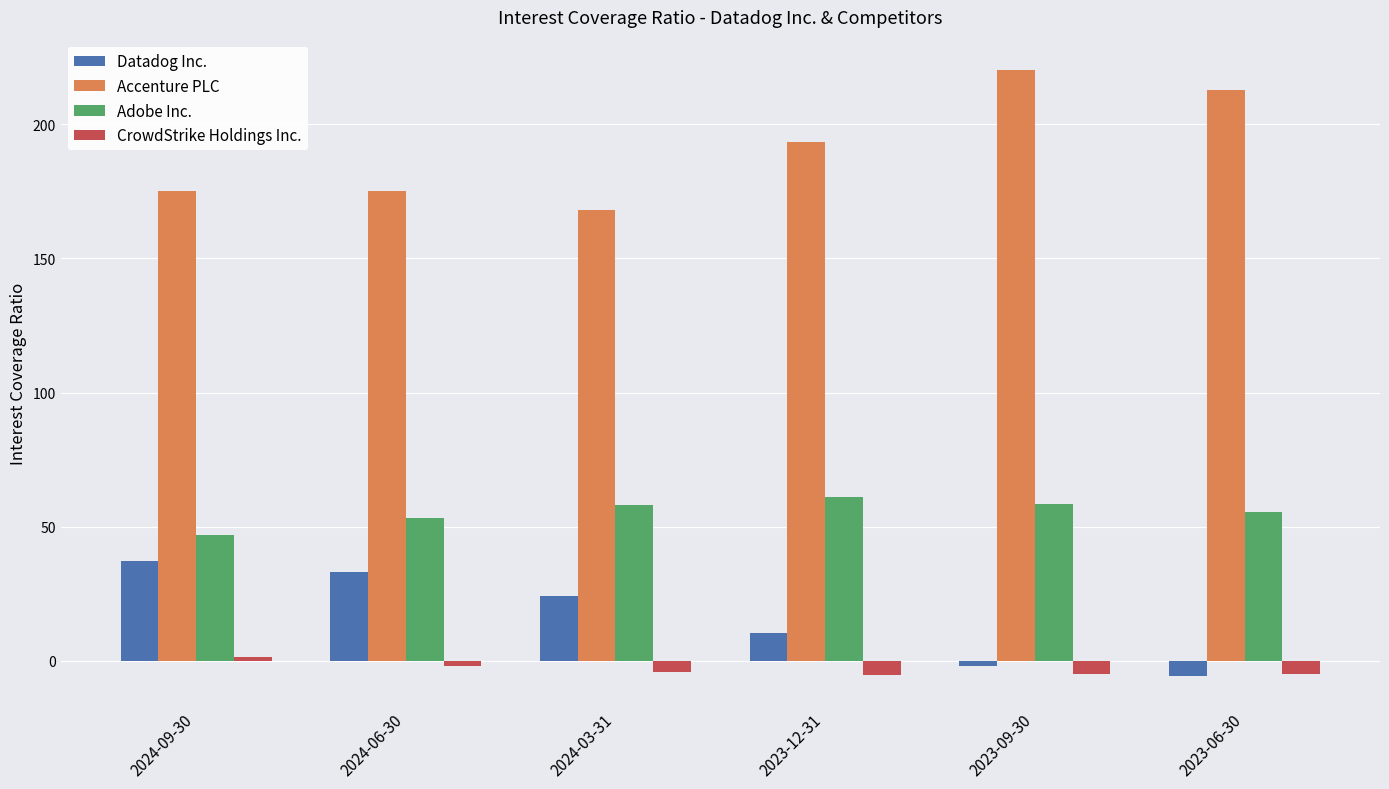

What is the label of the 2nd bar from the right?

2023-09-30